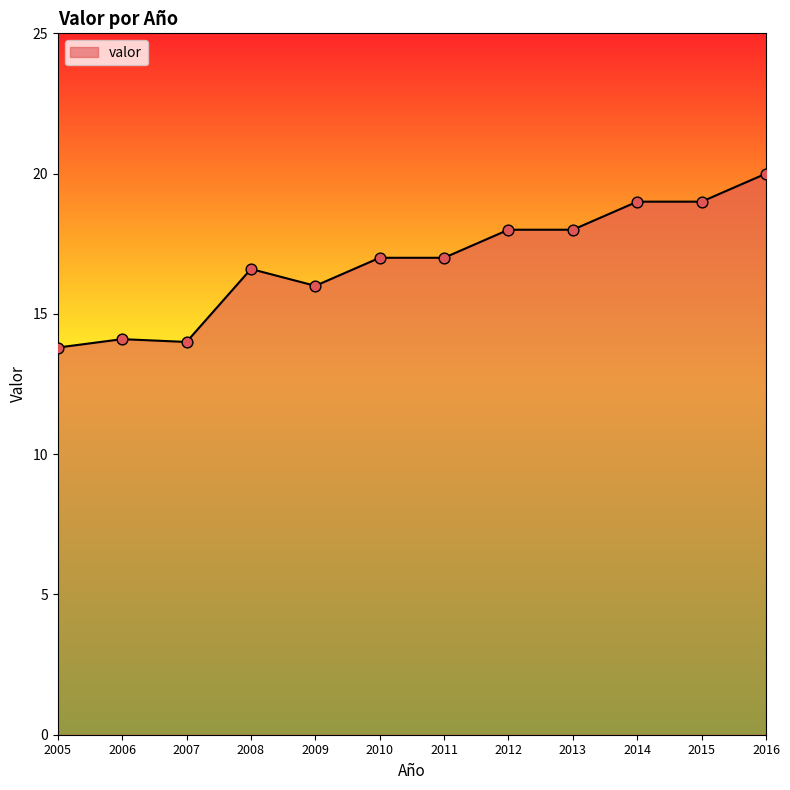

Which has a higher value, 2014 or 2016?

2016